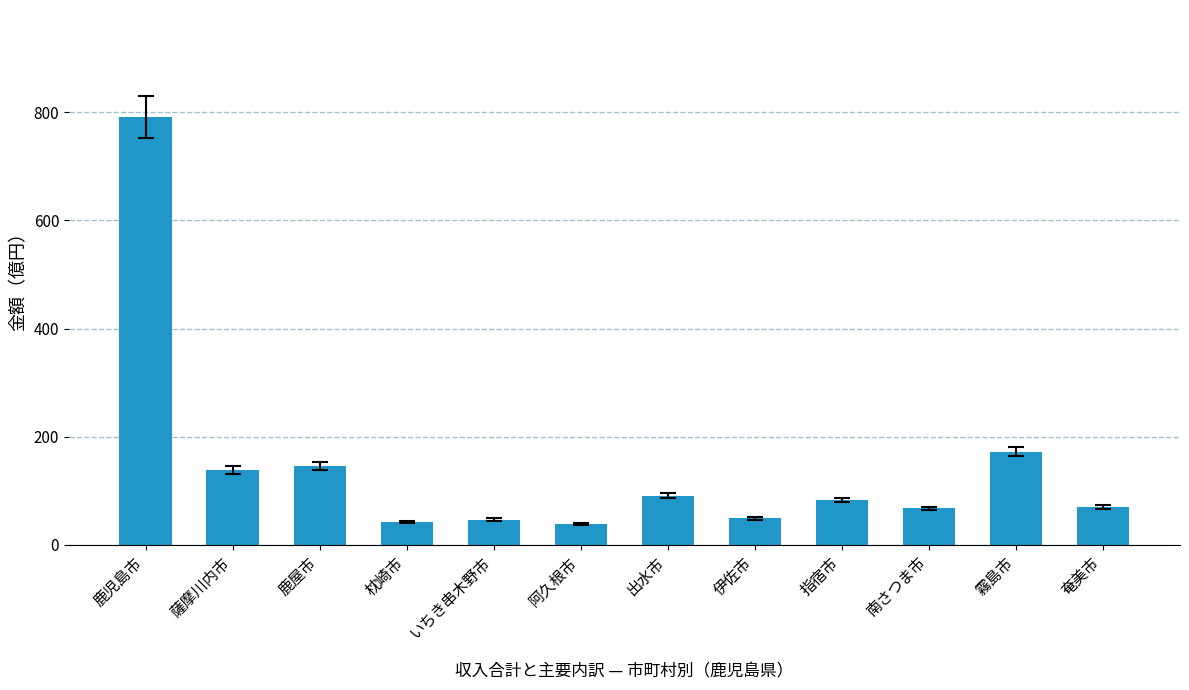

What is the difference between the maximum and minimum values?

751.9